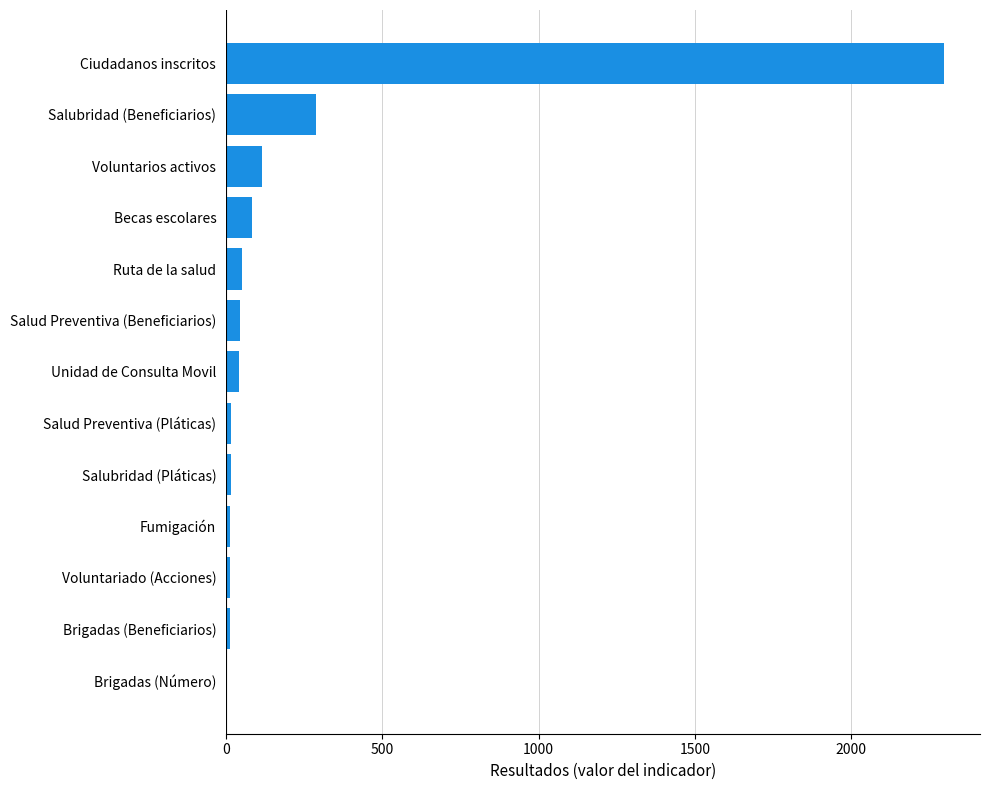

Between Voluntariado (Acciones) and Becas escolares, which is larger?

Becas escolares